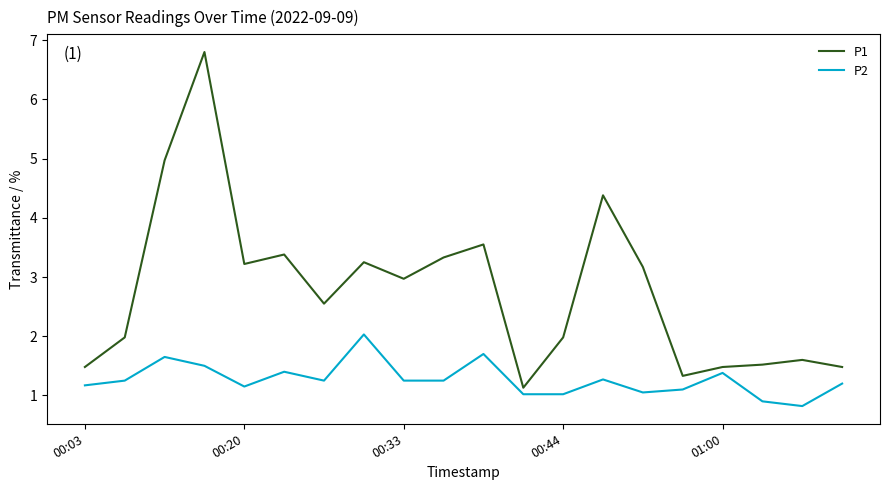

What is the greatest value displayed?

6.8